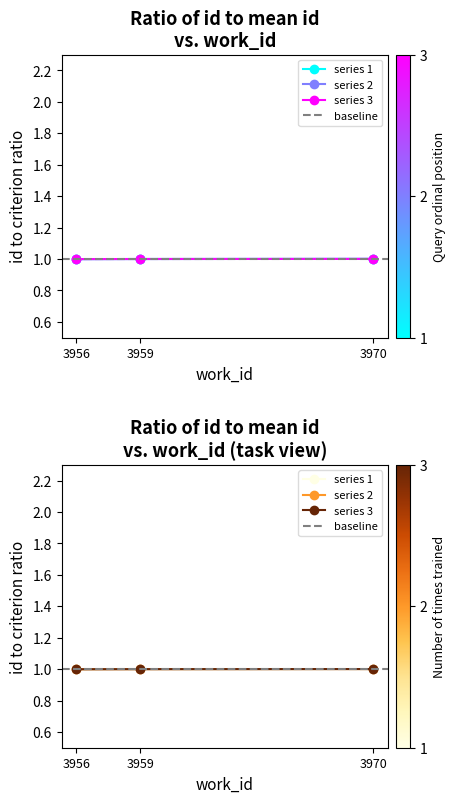

Reading left to right, what are all the values shown in this chart?

3956=1.0	3959=1.0	3970=1.0